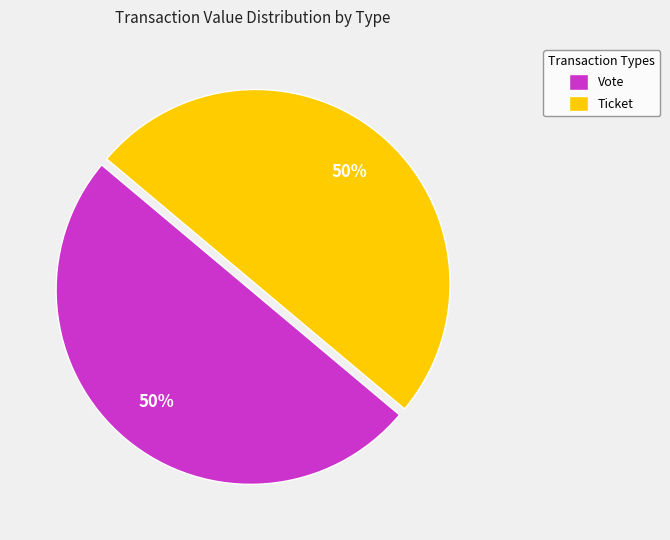

To the nearest percent, what is the average slice percentage?

50%